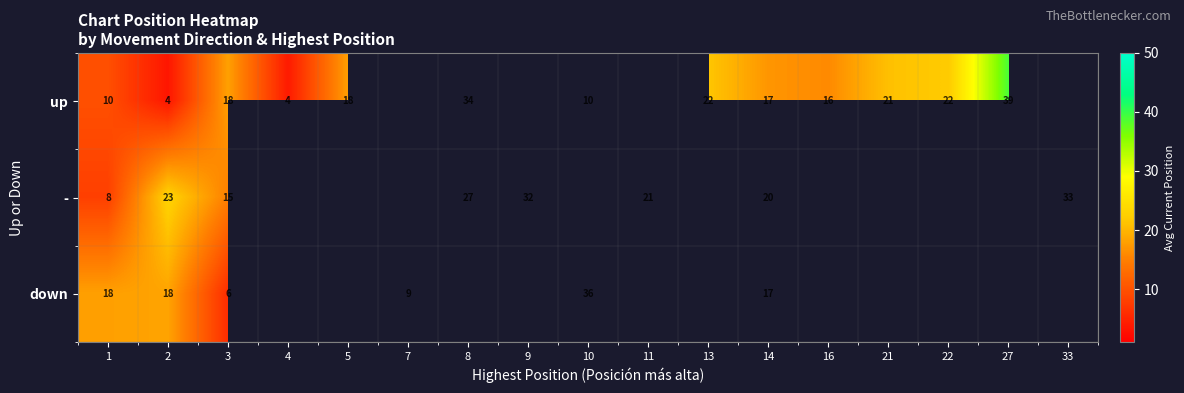

At 1, list the series in order from smallest to largest.

-, up, down